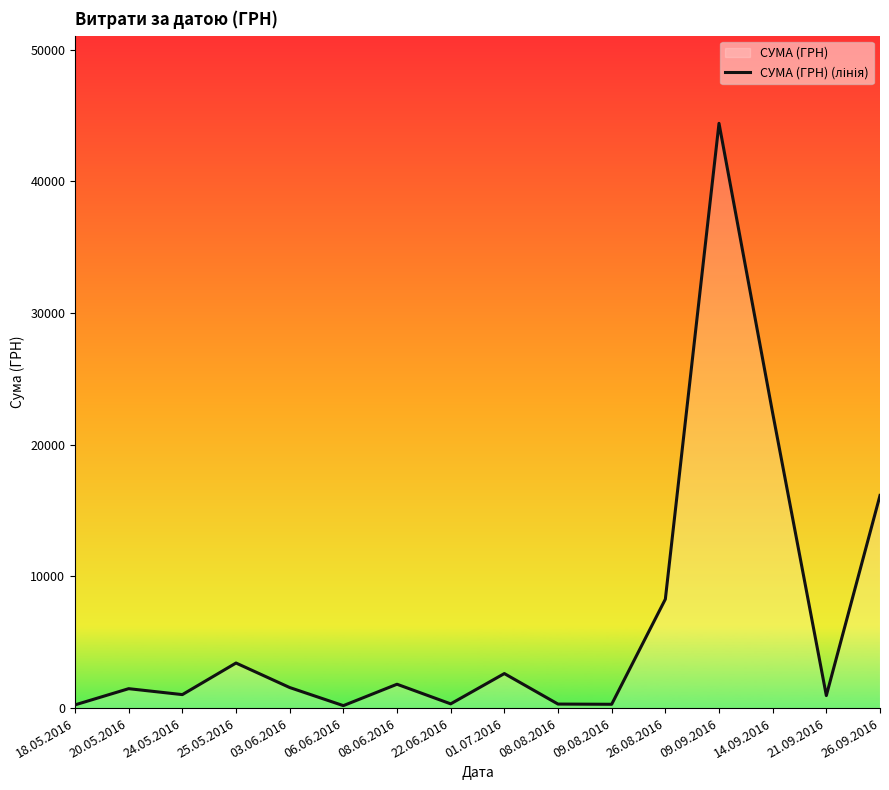

What is the minimum value shown in the chart?

186.0